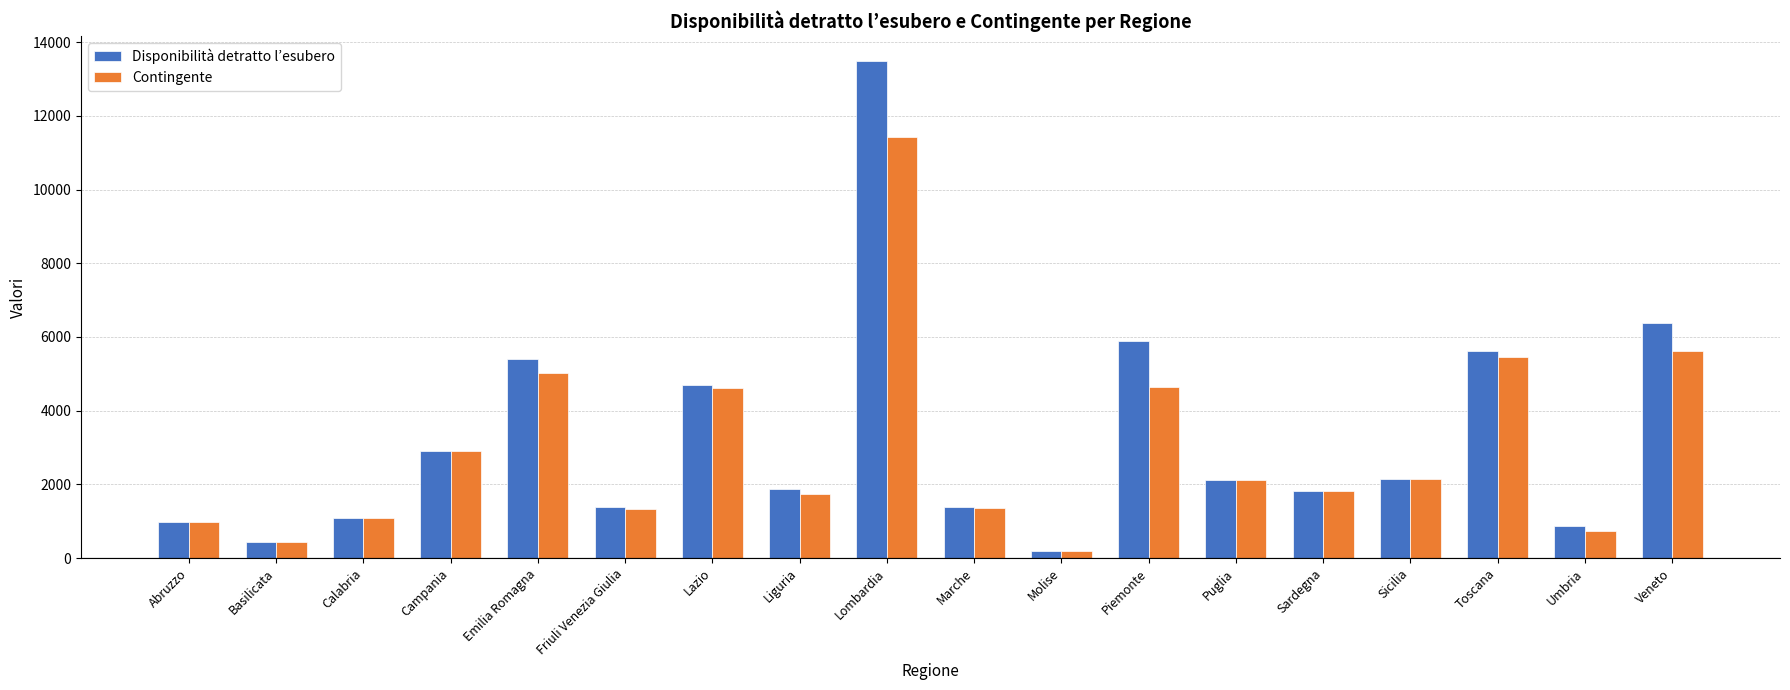

Rank the series by their average value, from lowest to highest.

Contingente, Disponibilità detratto l’esubero